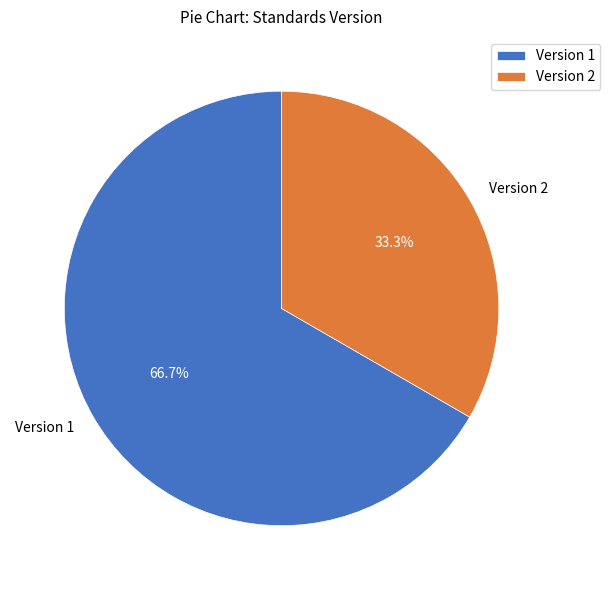

How much of the chart is everything except Version 1?

33.3%